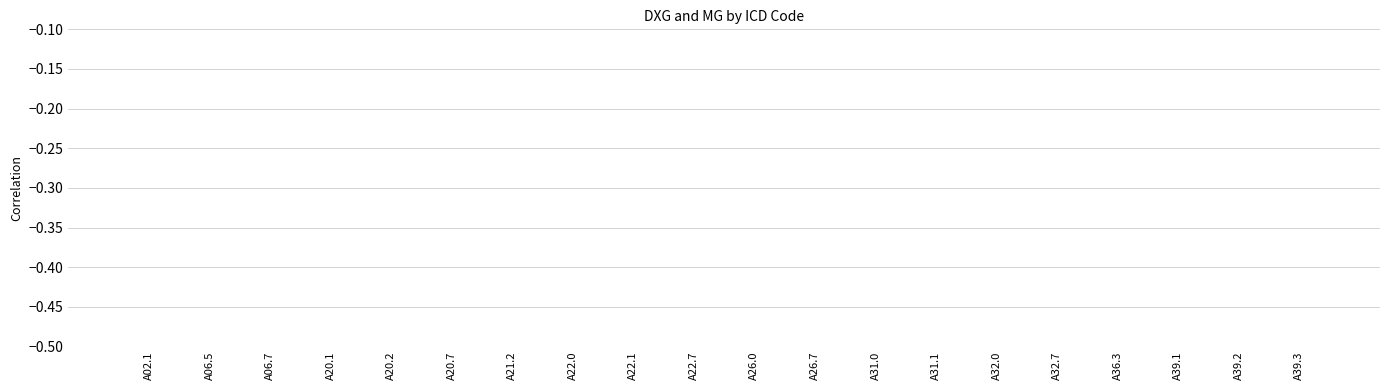

The chart shows a value of -0.0 at A39.1. True or false?

False